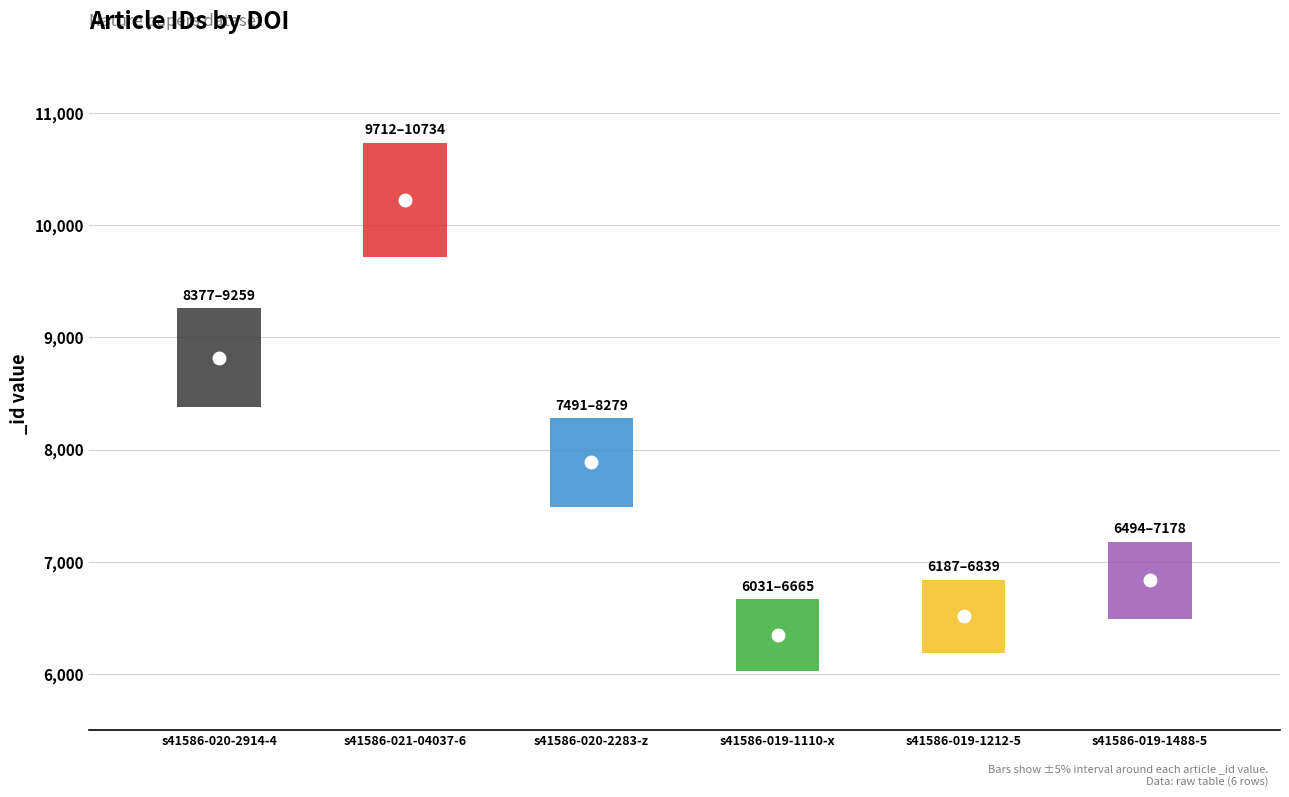

Is this an area chart (filled region under the line)?

No